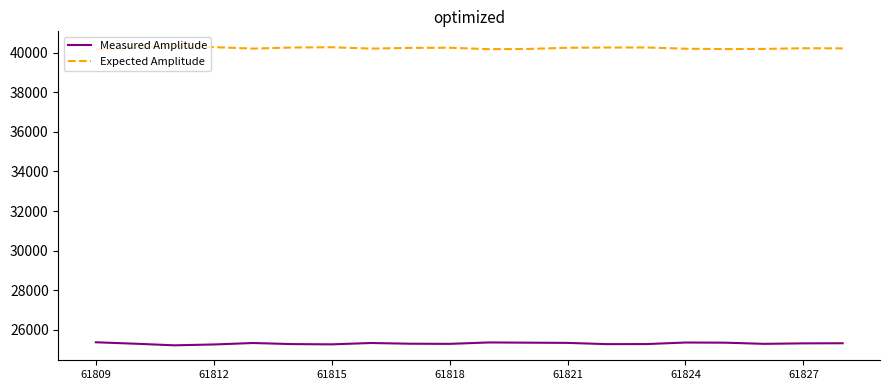

What is the maximum value shown in the chart?

40316